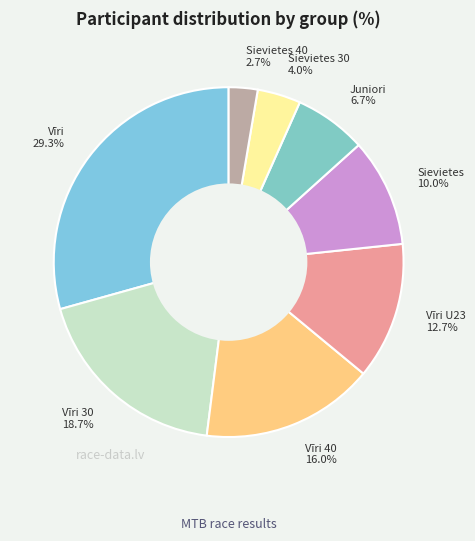

Count the number of slices in the pie.

8